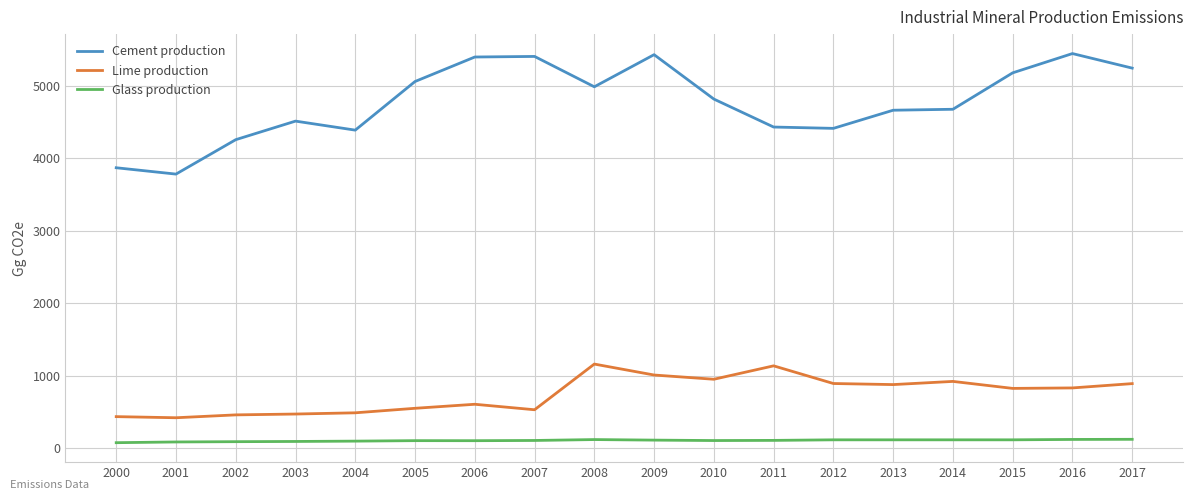

Is it true that Cement production equals 4514.6 at 2003?

True